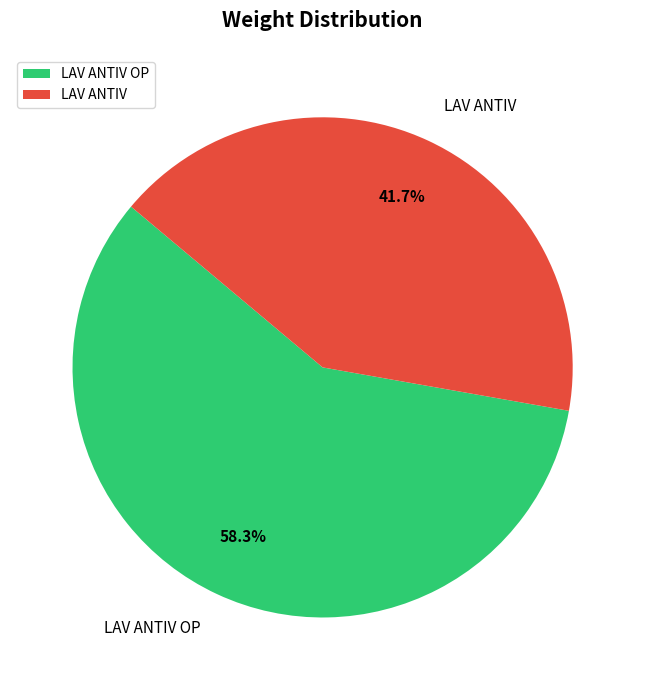

Approximately how many times larger is the value at LAV ANTIV OP compared to LAV ANTIV?

1.4